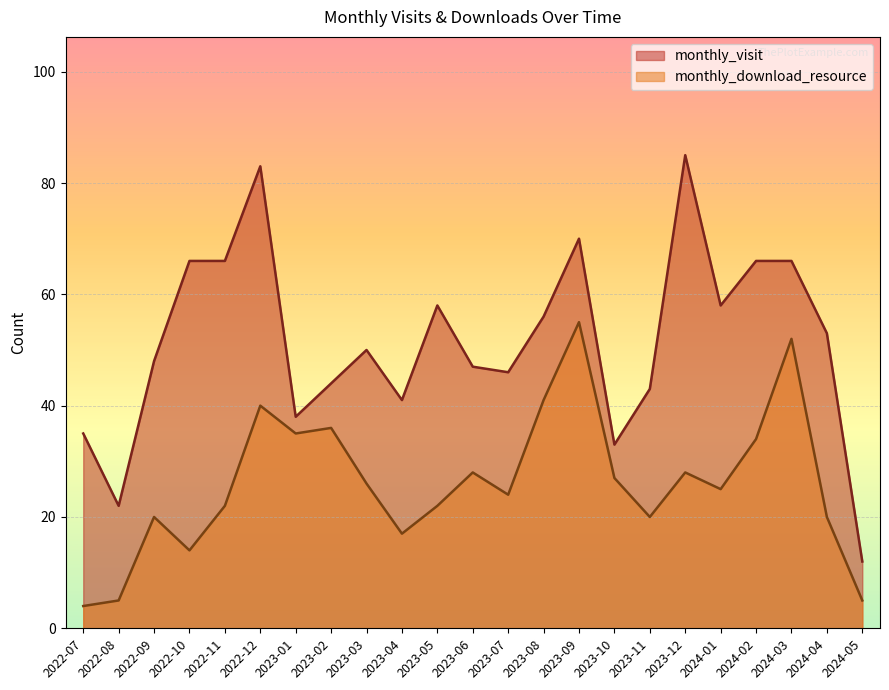

Reading left to right, transcribe all the data shown in this chart.

monthly_visit: 2022-07=35	2022-08=22	2022-09=48	2022-10=66	2022-11=66	2022-12=83	2023-01=38	2023-02=44	2023-03=50	2023-04=41	2023-05=58	2023-06=47	2023-07=46	2023-08=56	2023-09=70	2023-10=33	2023-11=43	2023-12=85	2024-01=58	2024-02=66	2024-03=66	2024-04=53	2024-05=12
monthly_download_resource: 2022-07=4	2022-08=5	2022-09=20	2022-10=14	2022-11=22	2022-12=40	2023-01=35	2023-02=36	2023-03=26	2023-04=17	2023-05=22	2023-06=28	2023-07=24	2023-08=41	2023-09=55	2023-10=27	2023-11=20	2023-12=28	2024-01=25	2024-02=34	2024-03=52	2024-04=20	2024-05=5